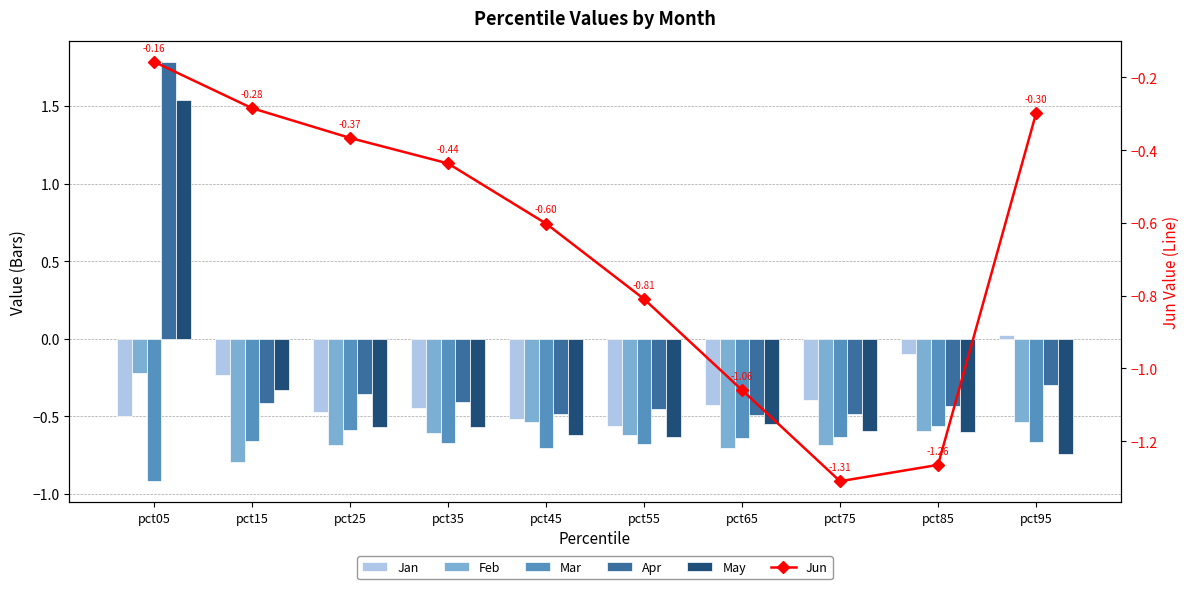

What is the difference between the second highest and minimum values in the Jun series?

1.0